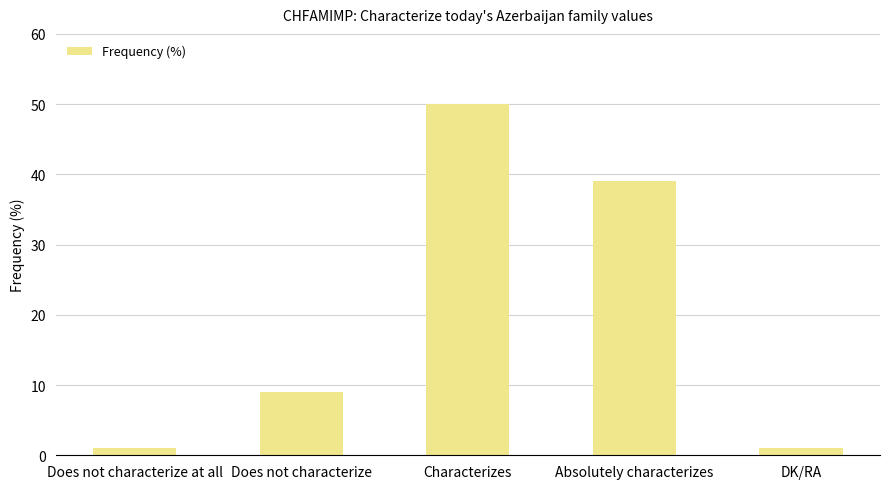

The value at Characterizes is 50. True or false?

True